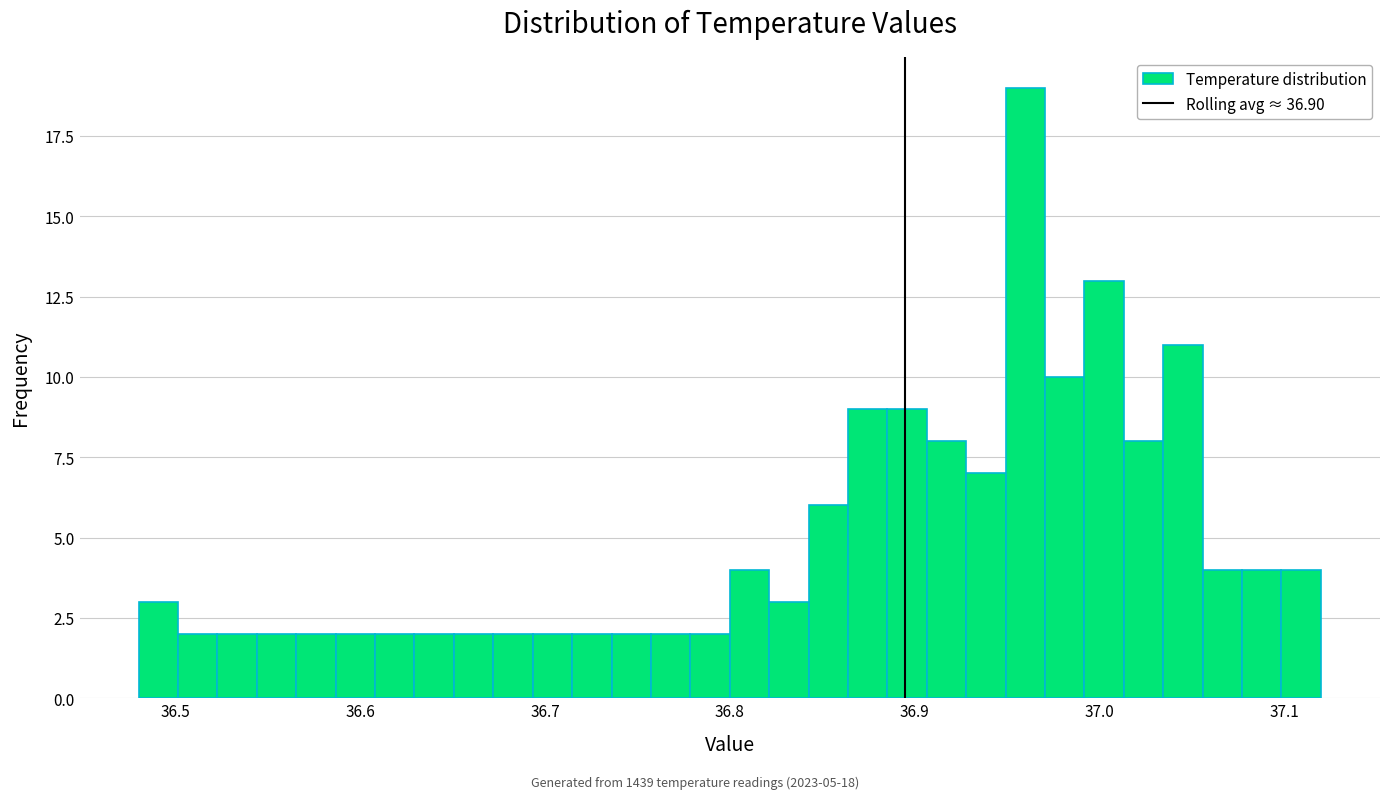

Around what value on the x-axis is the tallest bar? Give the approximate position of its centre, as read against the axis.

36.96